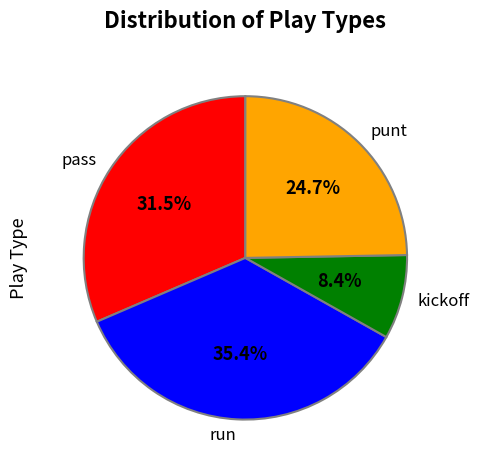

How many slices are in this pie chart?

4